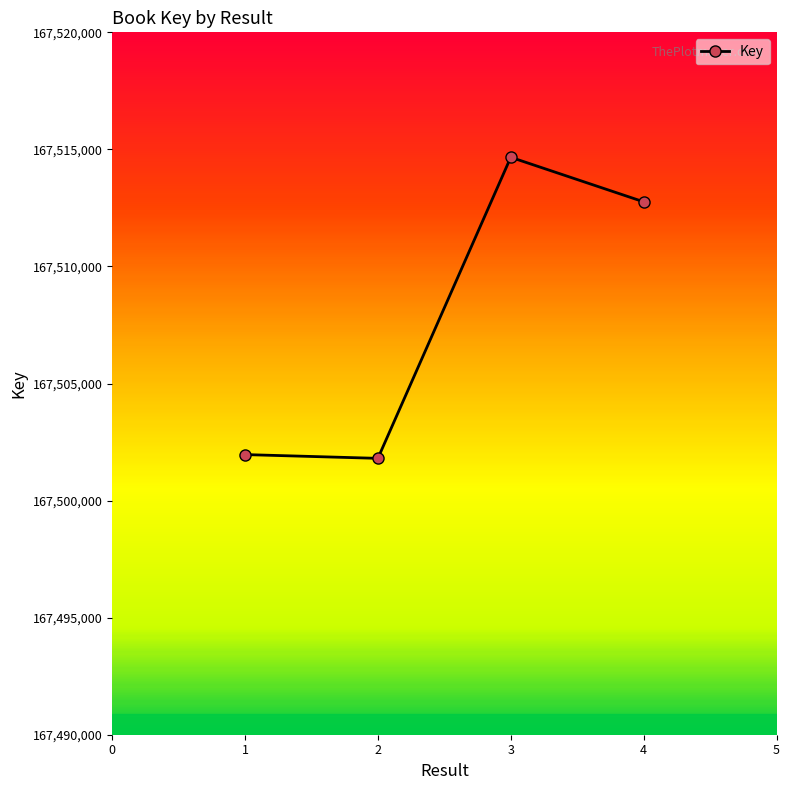

What is the sum of the values at 2 and 4?

335014566